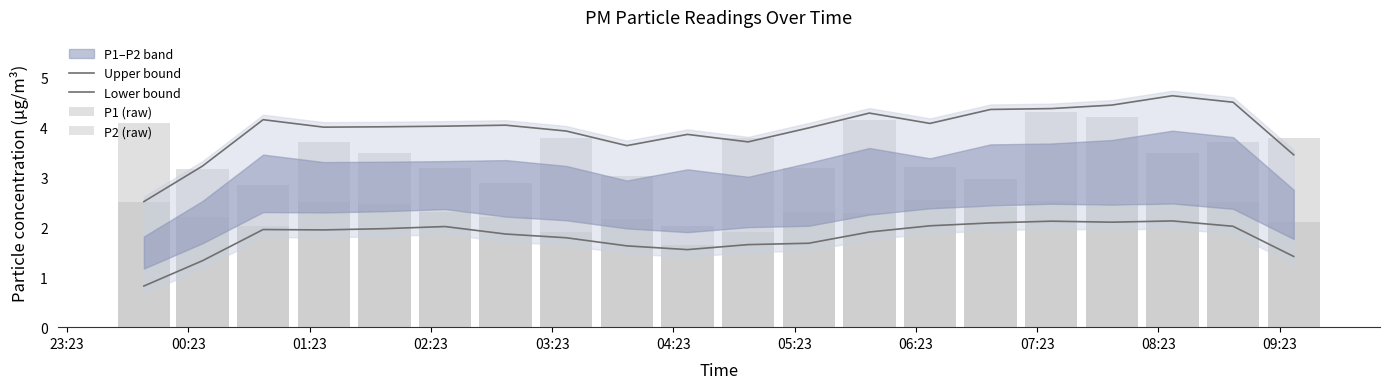

Which has a higher value, 09:23 or 01:23?

01:23